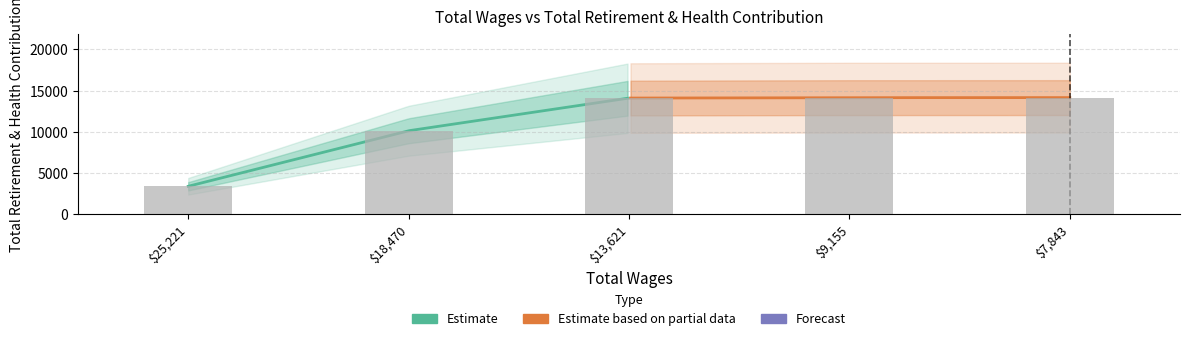

What is the greatest value displayed?

14147